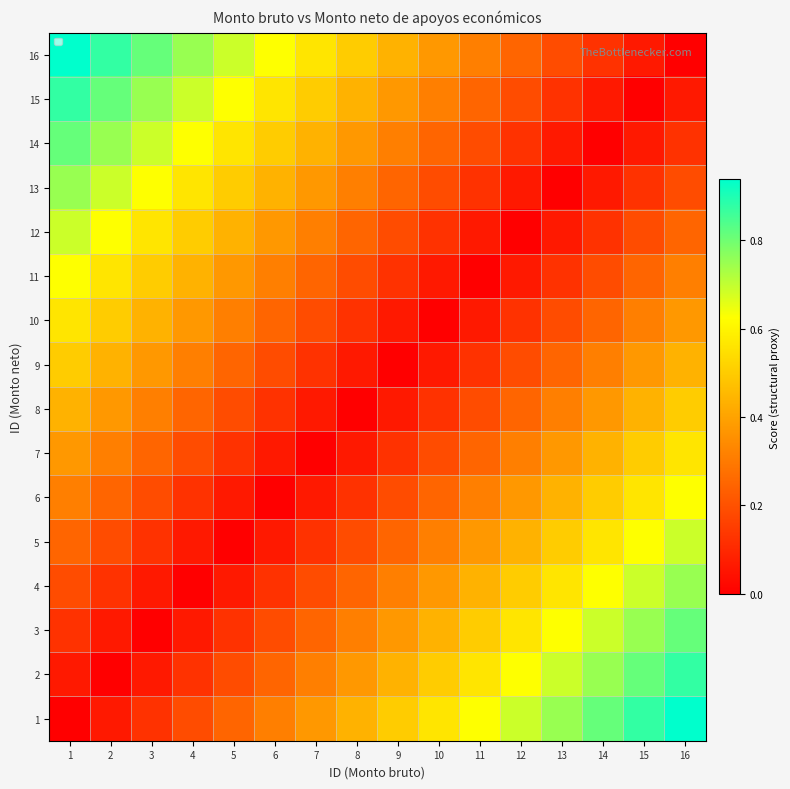

Between 15 and 10, which is larger?

15